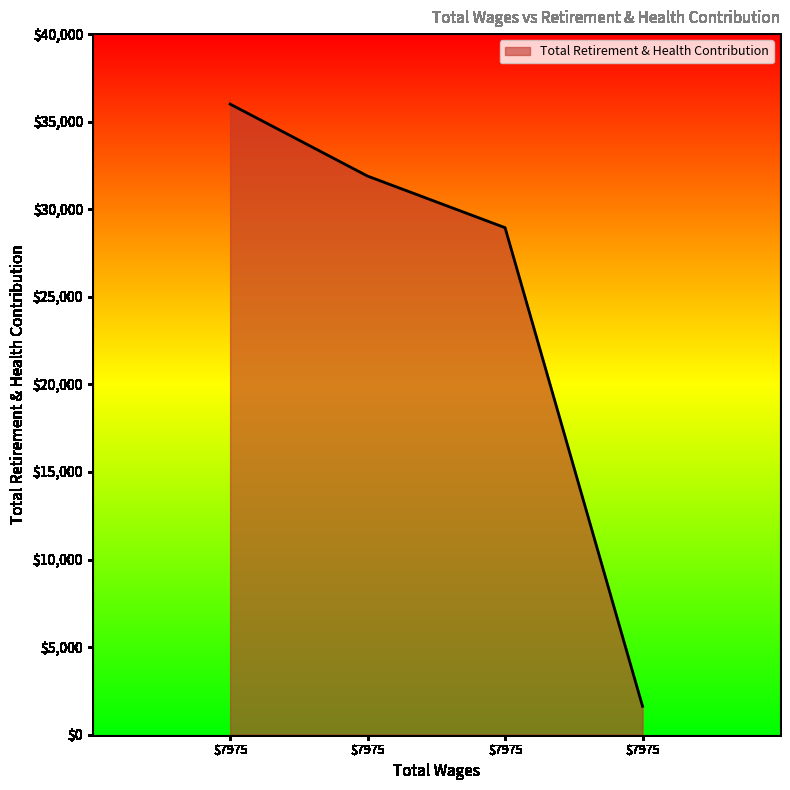

What is the difference between the second highest and minimum values?

30270